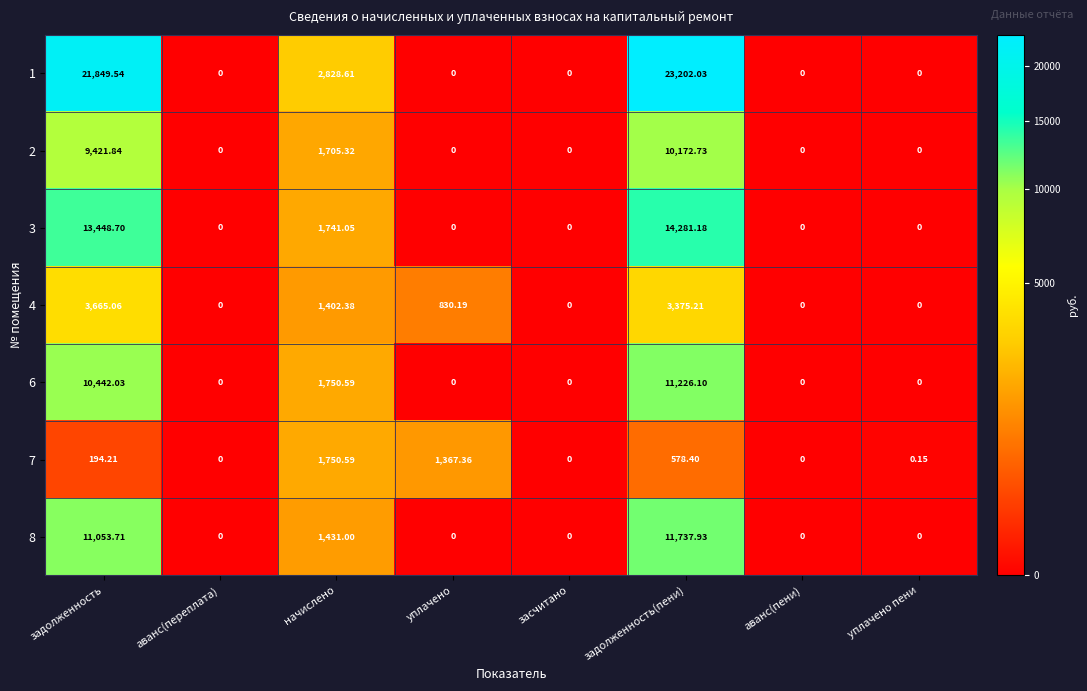

What is the total value across all series at начислено?

12609.5